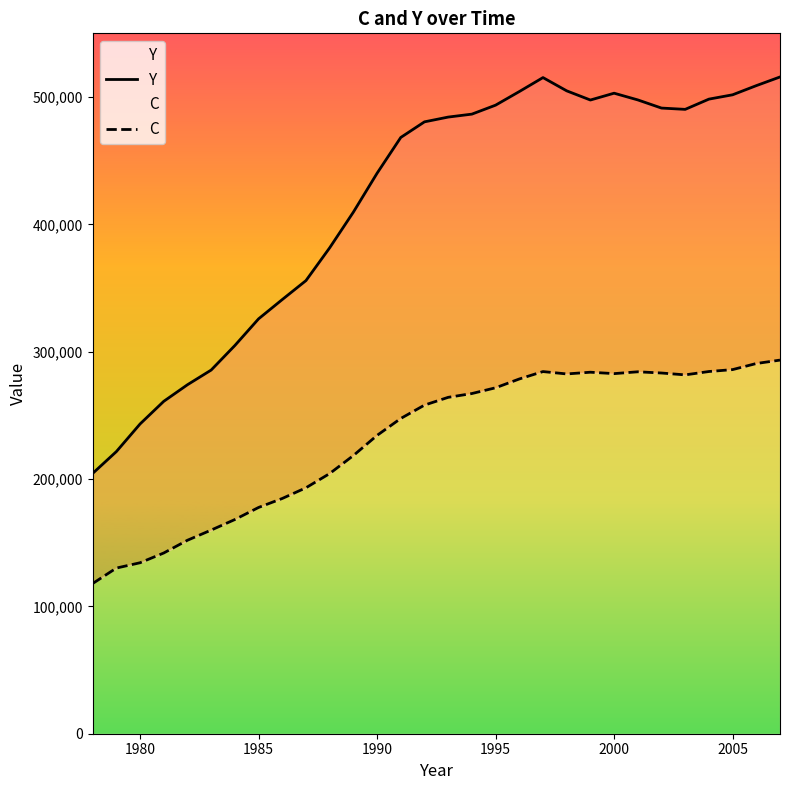

Is the value of C at 19 greater than the value of Y at 8?

No